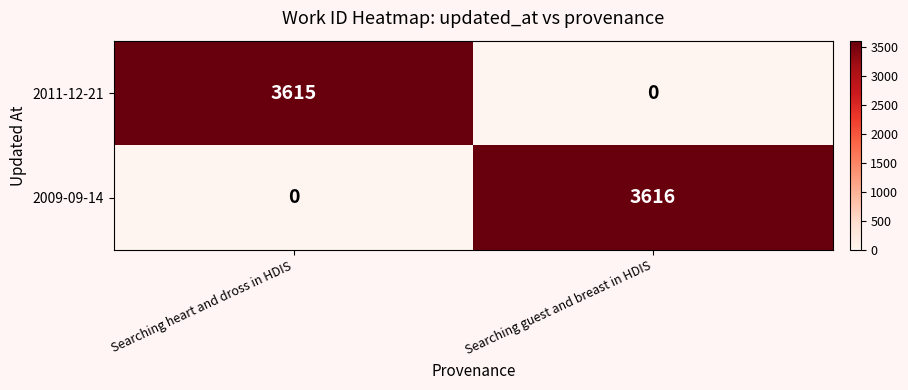

What is the maximum value shown in the chart?

3616